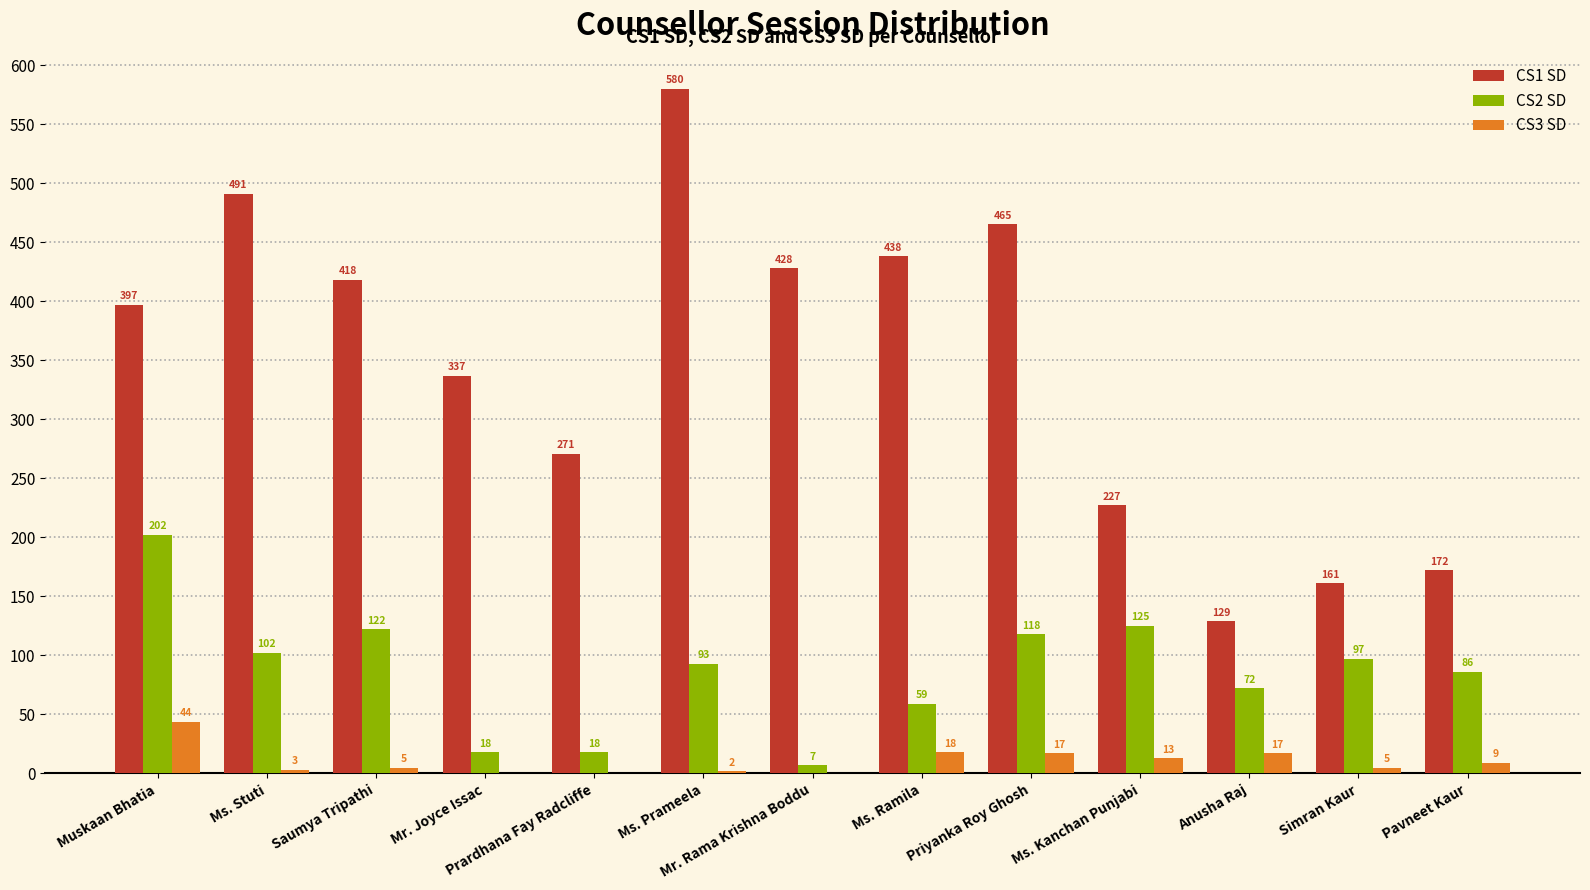

The value of CS3 SD at Anusha Raj is 17. True or false?

True